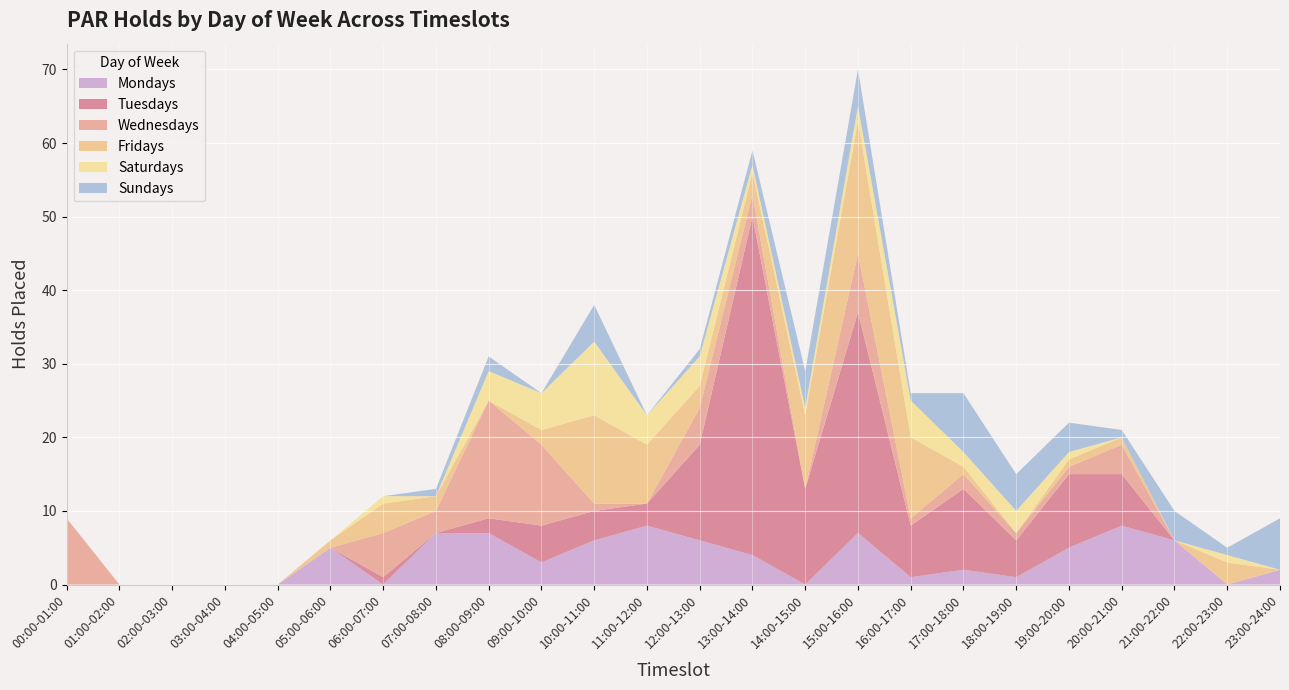

Reading left to right, list all the values displayed in this chart.

Mondays: 0	0	0	0	0	5	0	7	7	3	6	8	6	4	0	7	1	2	1	5	8	6	0	2
Tuesdays: 0	0	0	0	0	0	1	0	2	5	4	3	13	46	13	30	7	11	5	10	7	0	0	0
Wednesdays: 9	0	0	0	0	0	6	3	16	11	1	0	5	3	0	8	1	2	1	1	4	0	0	0
Fridays: 0	0	0	0	0	1	4	2	0	2	12	8	3	3	10	18	11	1	0	1	1	0	3	0
Saturdays: 0	0	0	0	0	0	1	0	4	5	10	4	4	1	1	2	5	2	3	1	0	0	1	0
Sundays: 0	0	0	0	0	0	0	1	2	0	5	0	1	2	5	5	1	8	5	4	1	4	1	7